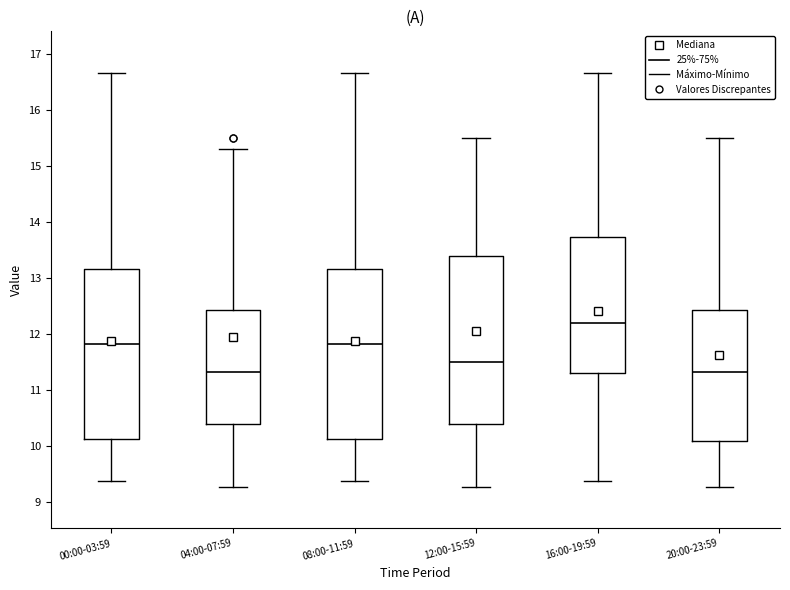

Reading left to right, transcribe this box plot: for each box, give where its median line is, the range the box spans, and where its two whiskers end, as read against the y-axis. The values are not printed on the chart, so give them approximately, as read against the axis.

00:00-03:59: median 11.8, box 10.1 to 13.2, whiskers 9.4 to 16.7
04:00-07:59: median 11.3, box 10.4 to 12.4, whiskers 9.3 to 15.3
08:00-11:59: median 11.8, box 10.1 to 13.2, whiskers 9.4 to 16.7
12:00-15:59: median 11.5, box 10.4 to 13.4, whiskers 9.3 to 15.5
16:00-19:59: median 12.2, box 11.3 to 13.7, whiskers 9.4 to 16.7
20:00-23:59: median 11.3, box 10.1 to 12.4, whiskers 9.3 to 15.5